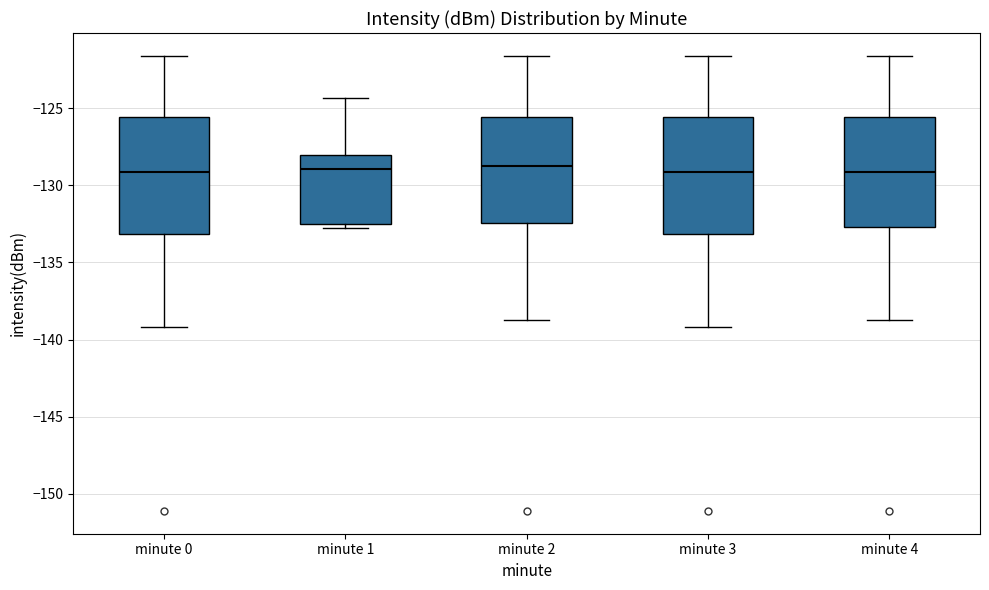

Where does the upper whisker of the box for minute 4 end on the y-axis? The values are not printed on the chart, so give them approximately, as read against the axis.

-121.5